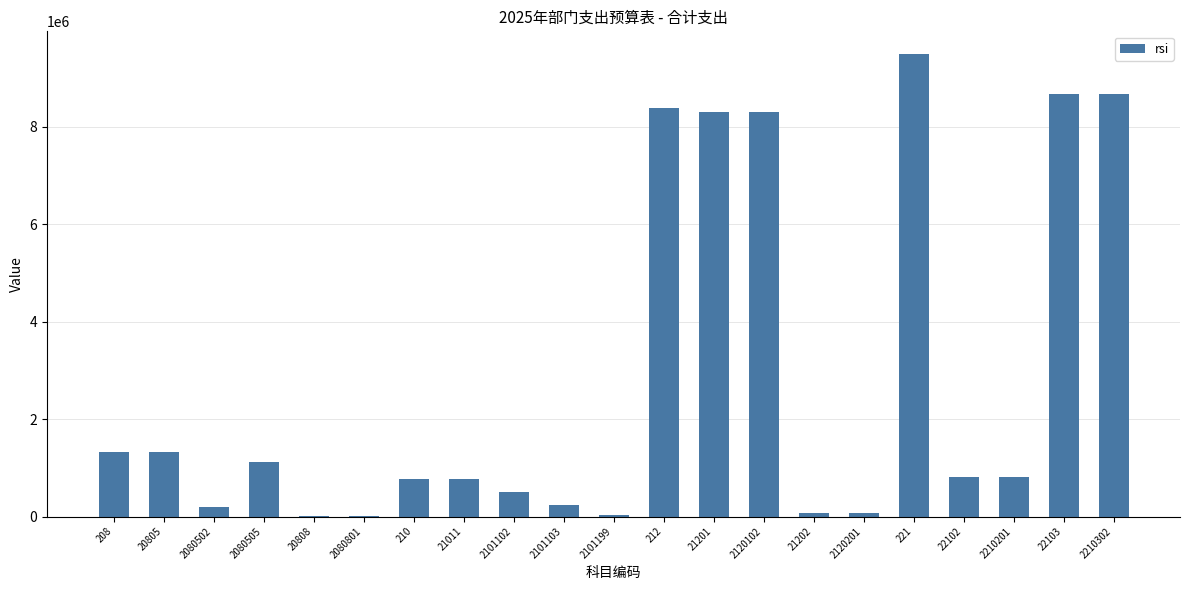

What is the sum of all values?

59870601.4